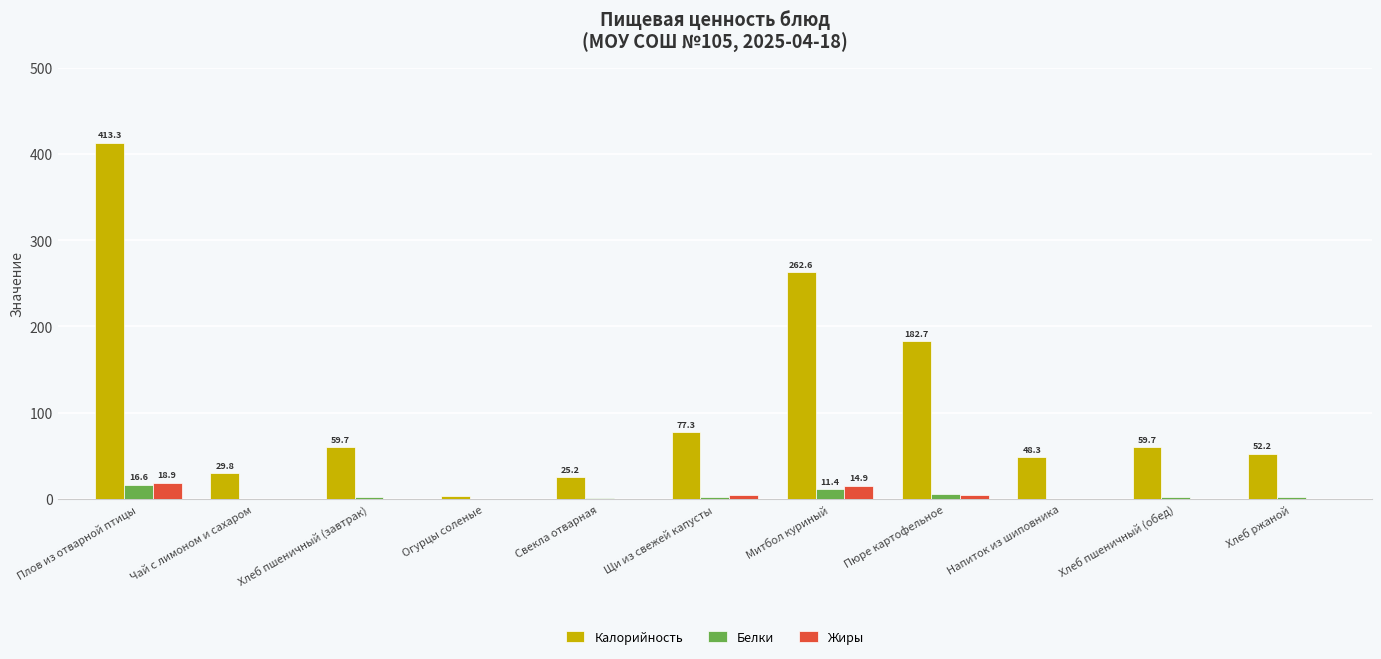

What are all the series names shown in the legend?

Калорийность, Белки, Жиры